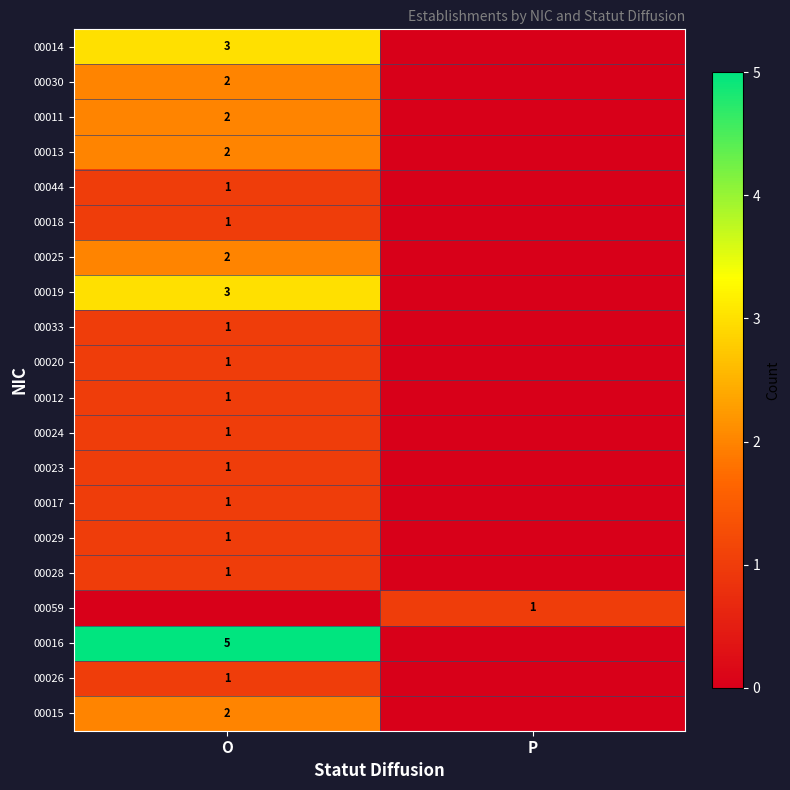

Is it true that 00013 equals 1 at O?

False